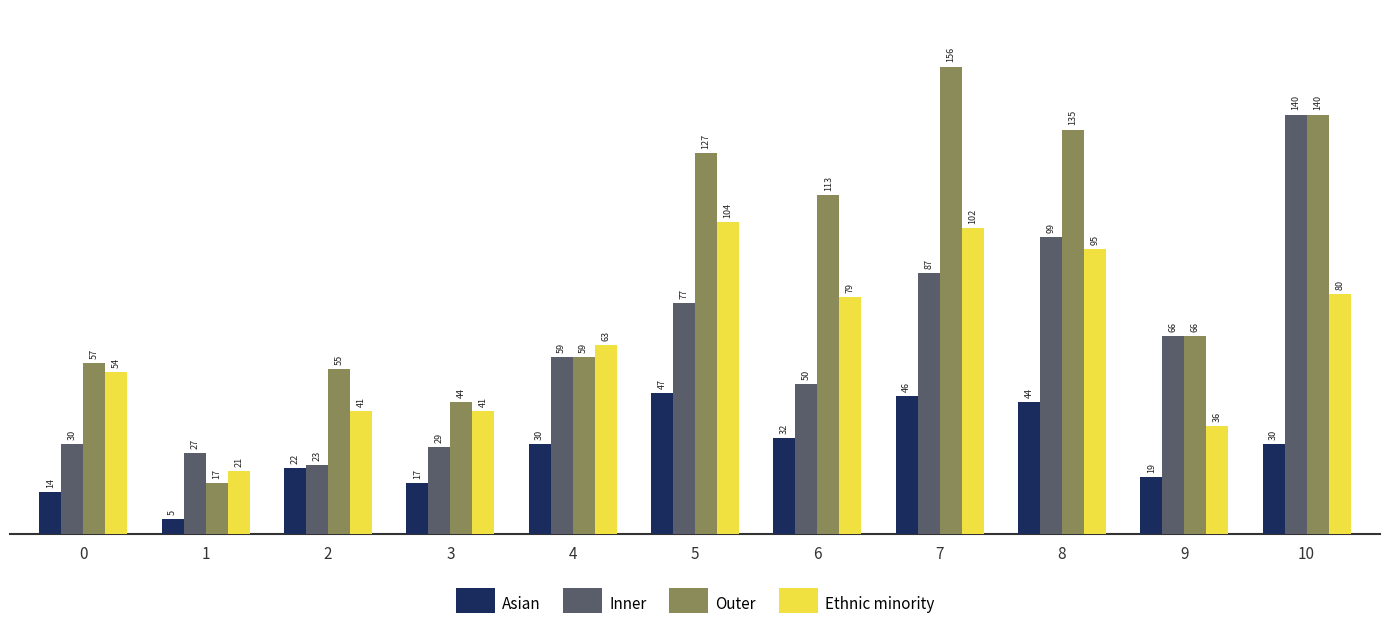

What is the greatest value displayed?

156